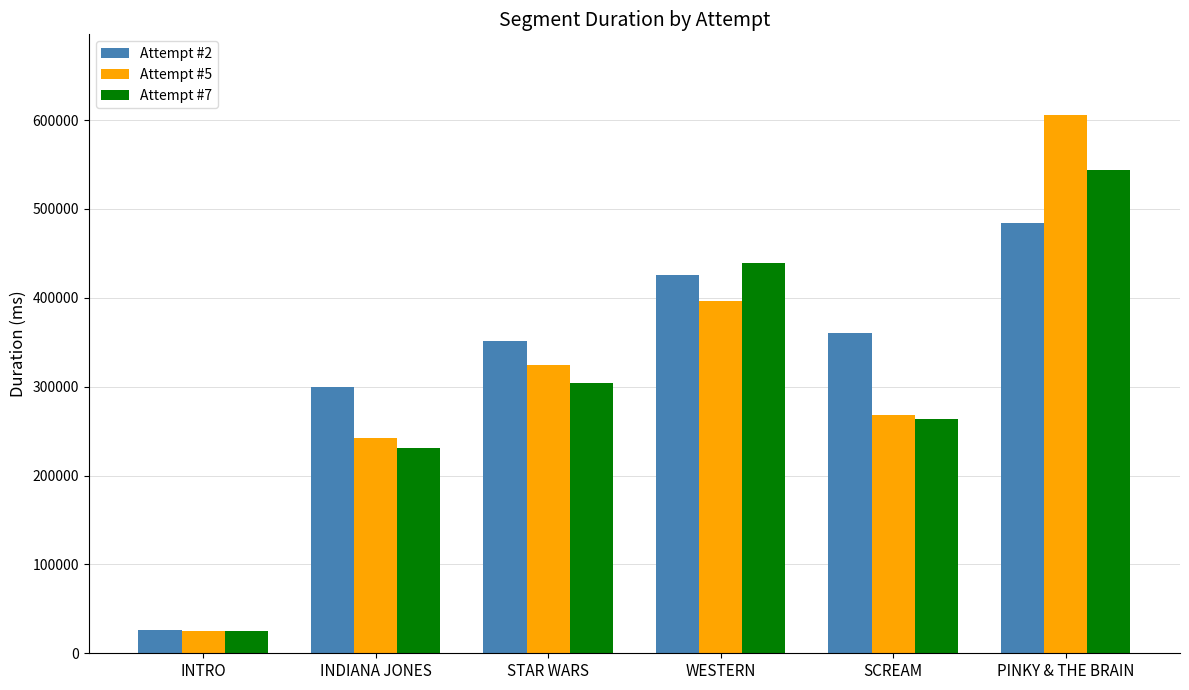

What is the total value across all series at SCREAM?

892149